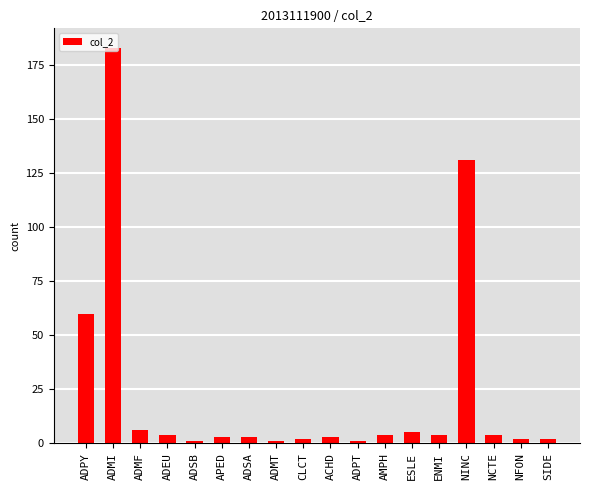

What is the label of the 2nd bar from the left?

ADMI